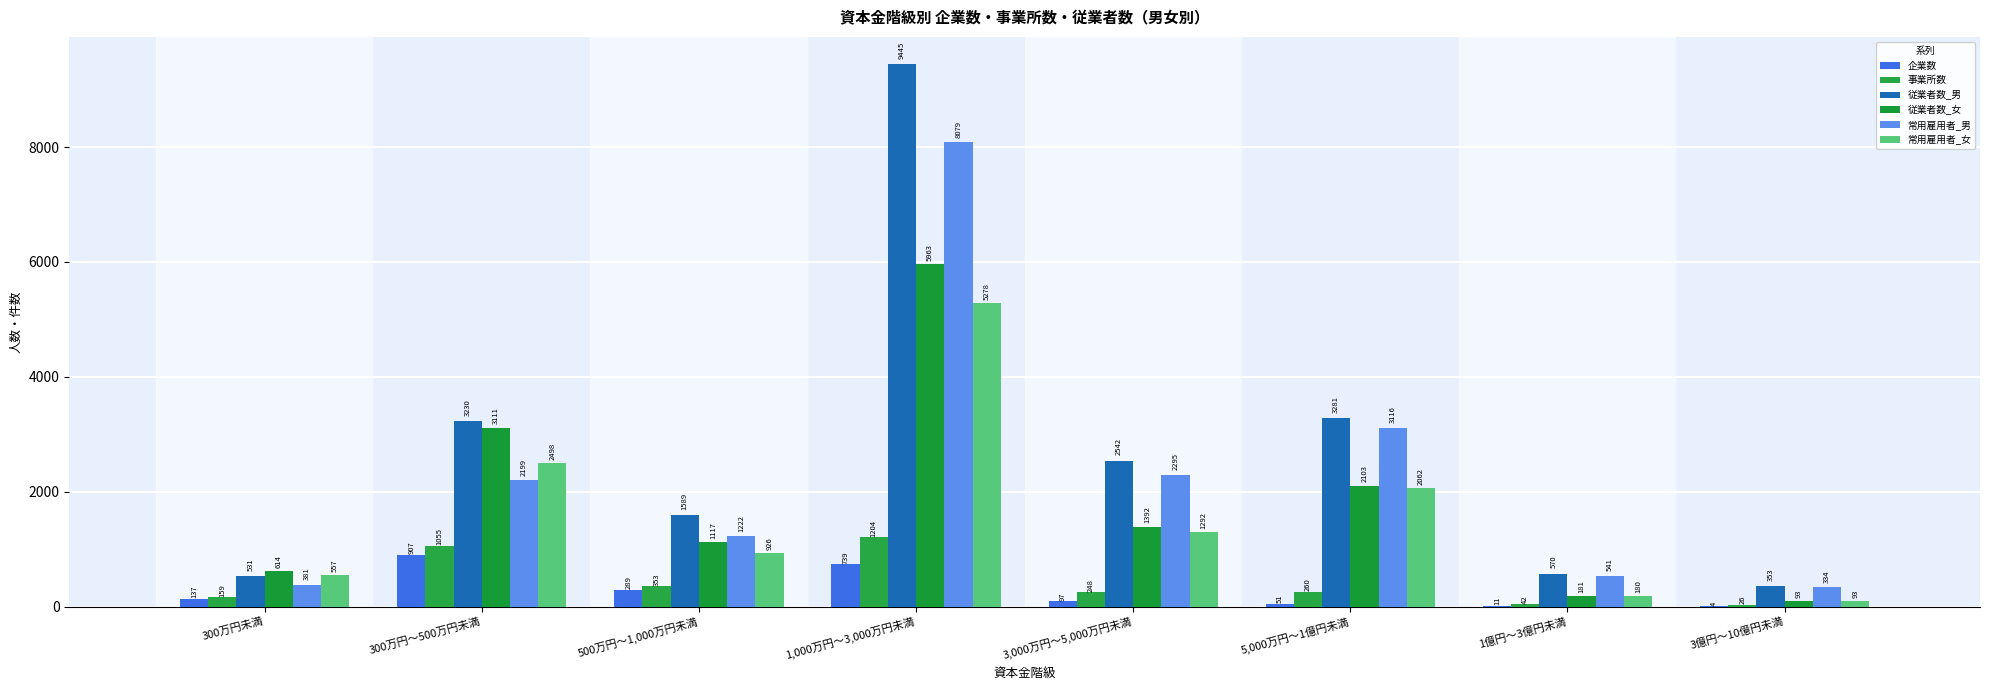

Which category has the highest value in the 事業所数 series?

1,000万円～3,000万円未満